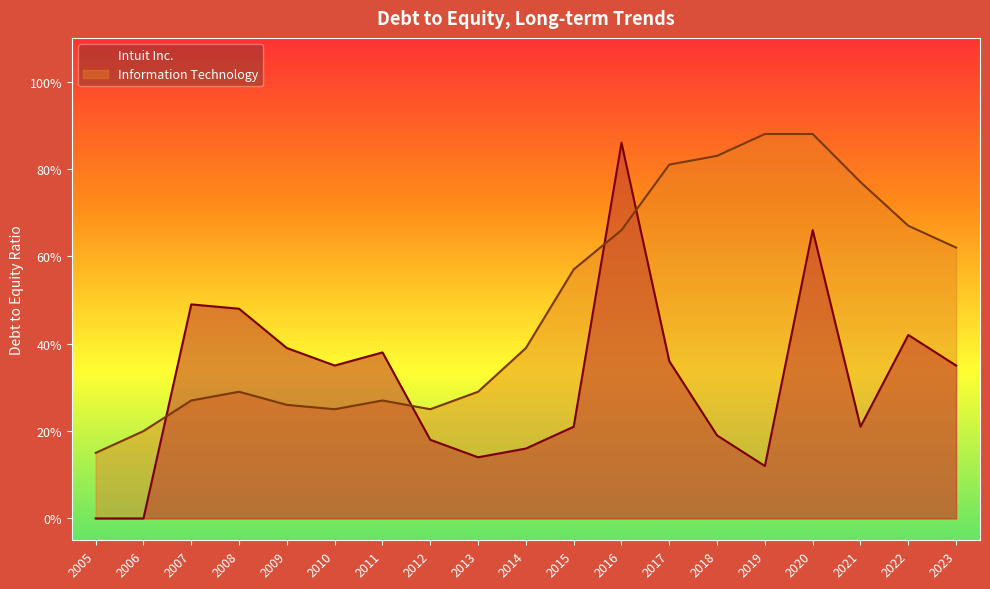

Between 2014 and 2007, which series saw the biggest shift?

Intuit Inc.